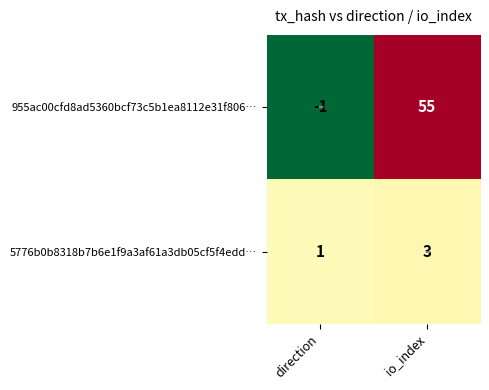

Where is 5776b0b8318b7b6e1f9a3af61a3db05cf5f4edd… nearest to the value 2?

direction